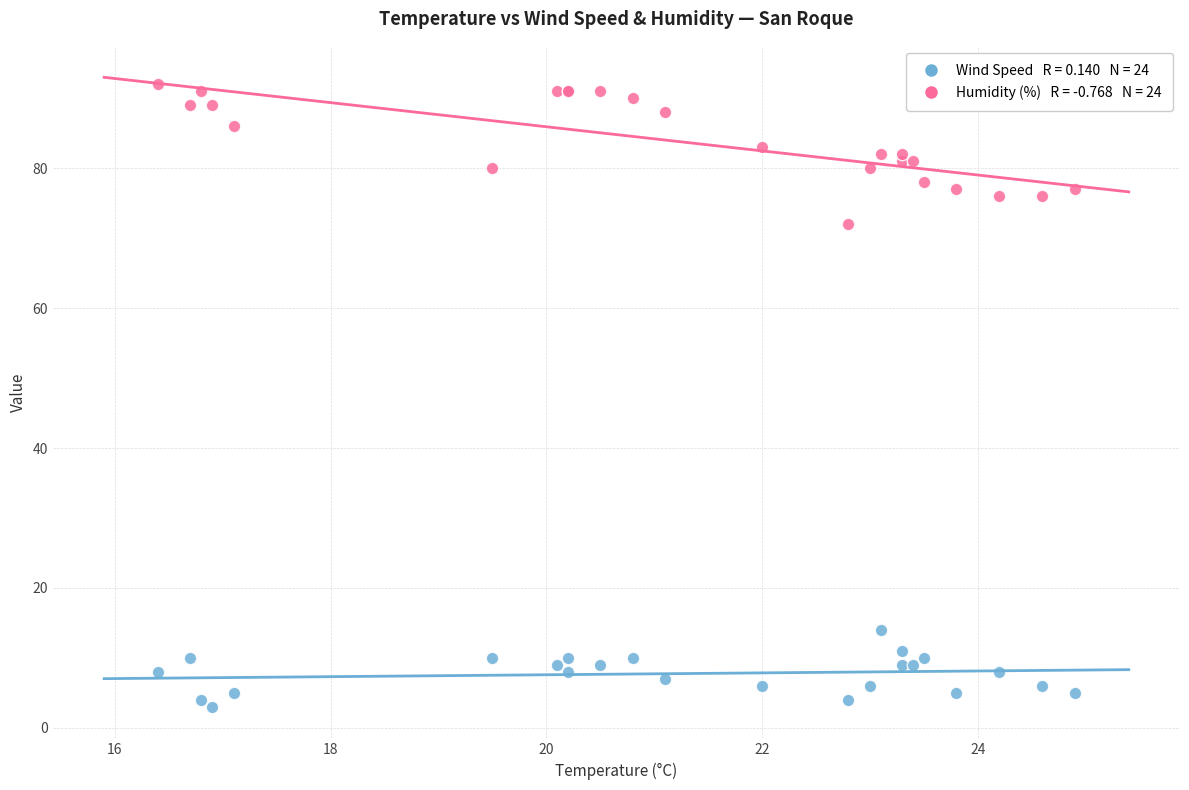

Across all series, what Y value is closest to 47?

72